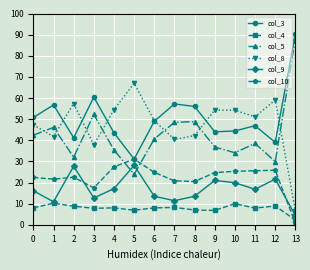

Is it true that col_8 equals 82.2 at 3?

False